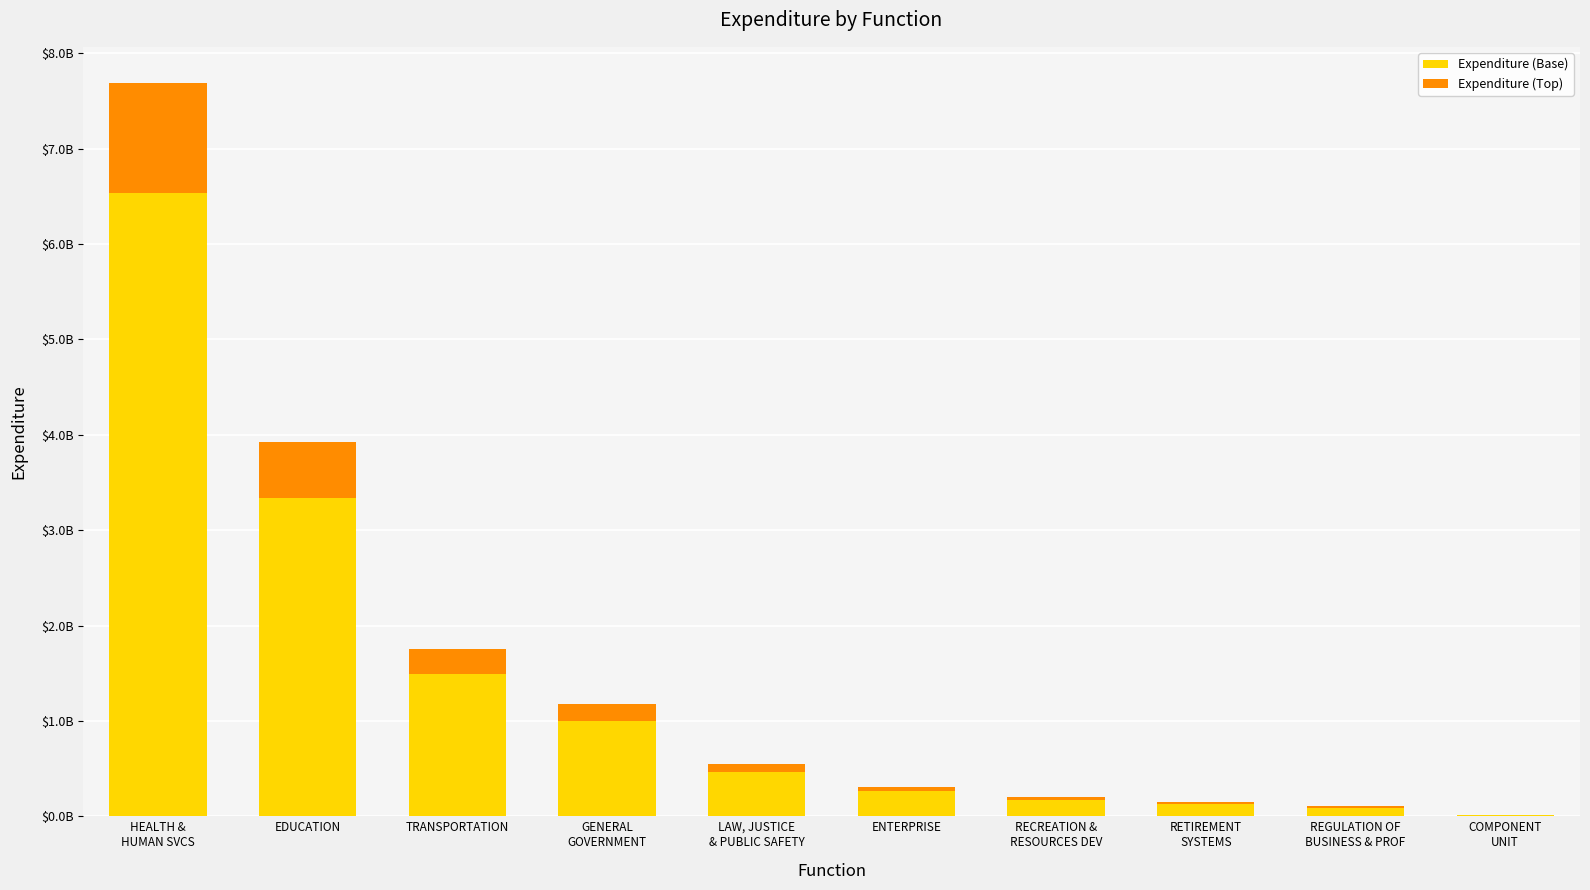

What are all the series names shown in the legend?

Expenditure (Base), Expenditure (Top)